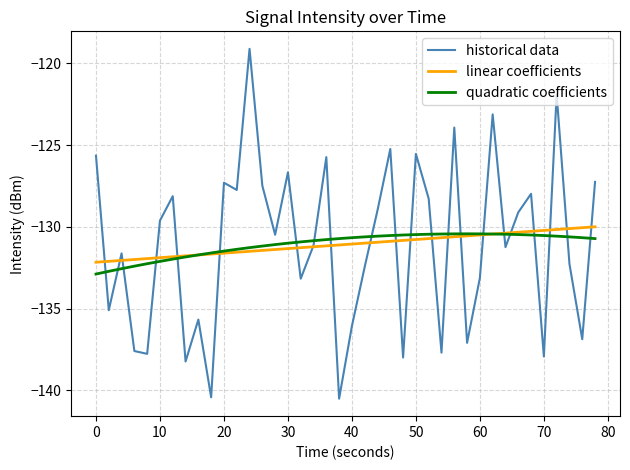

What is the greatest value displayed?

-119.1